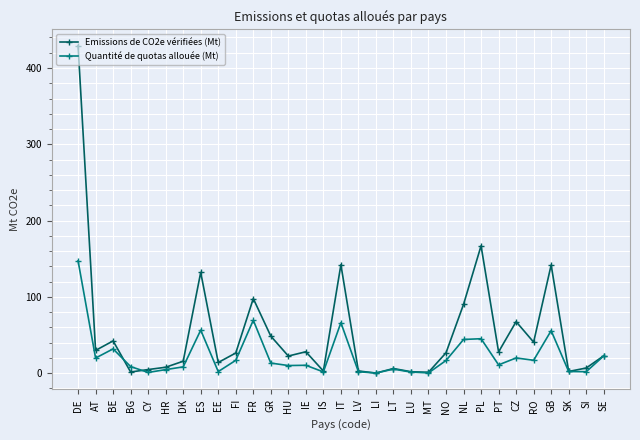

Rank the series by their average value, from highest to lowest.

Emissions de CO2e vérifiées (Mt), Quantité de quotas allouée (Mt)